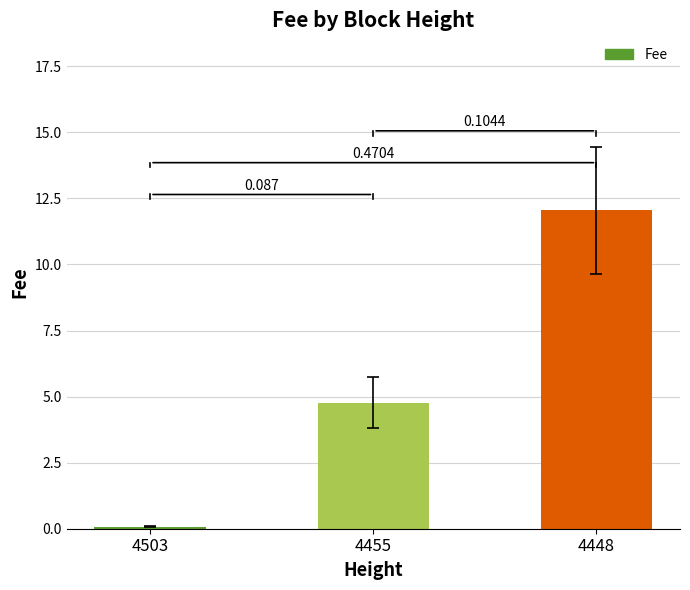

At which label does the data first exceed 4?

4455